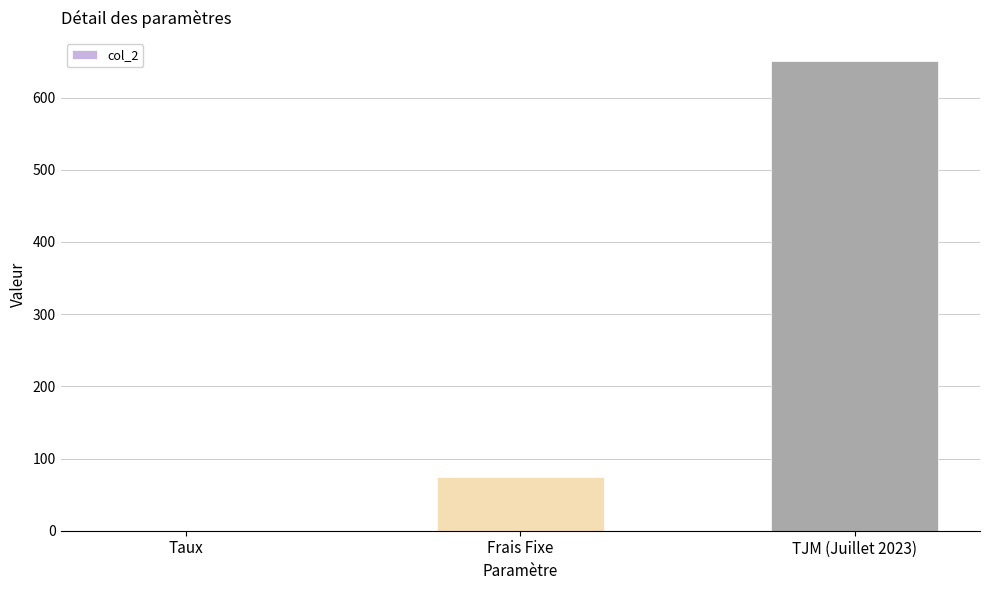

True or false: the data shows 650.0 at TJM (Juillet 2023).

True